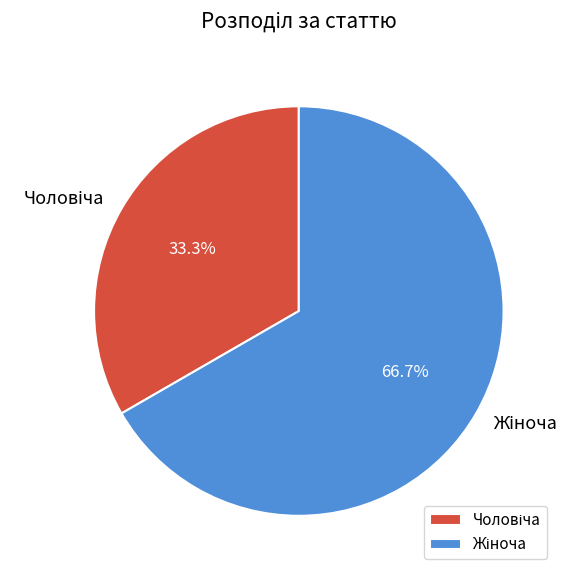

Is there any slice that represents more than half of the pie?

Yes